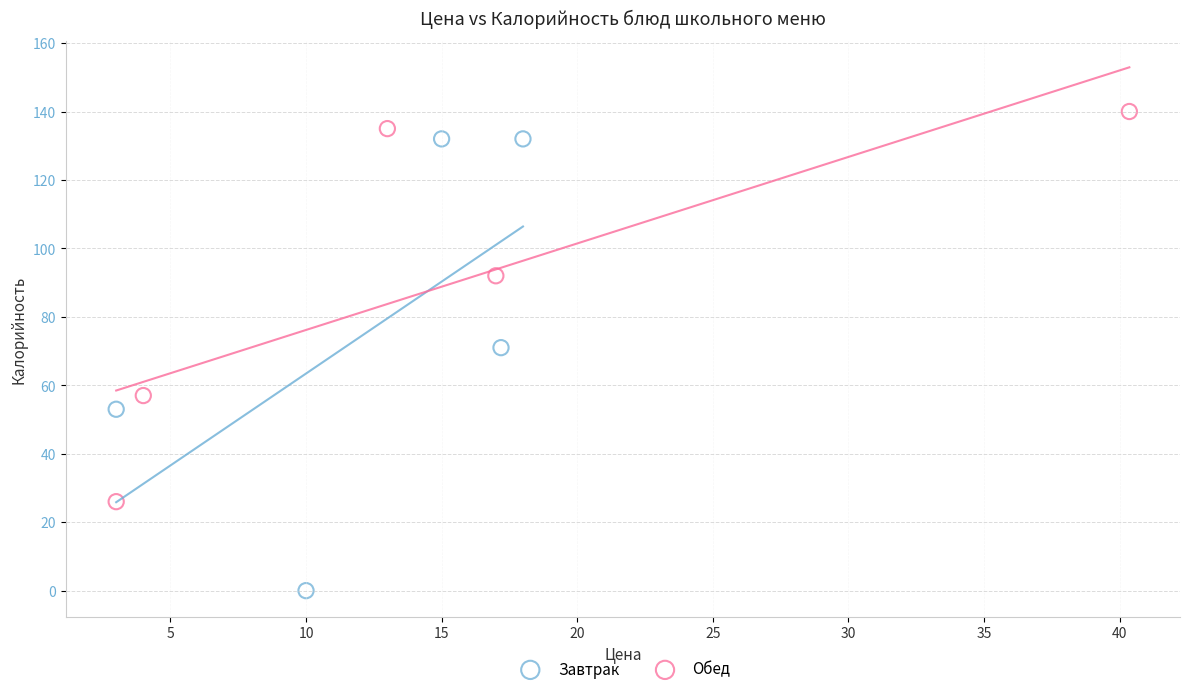

Which series contains the highest Y value?

Обед